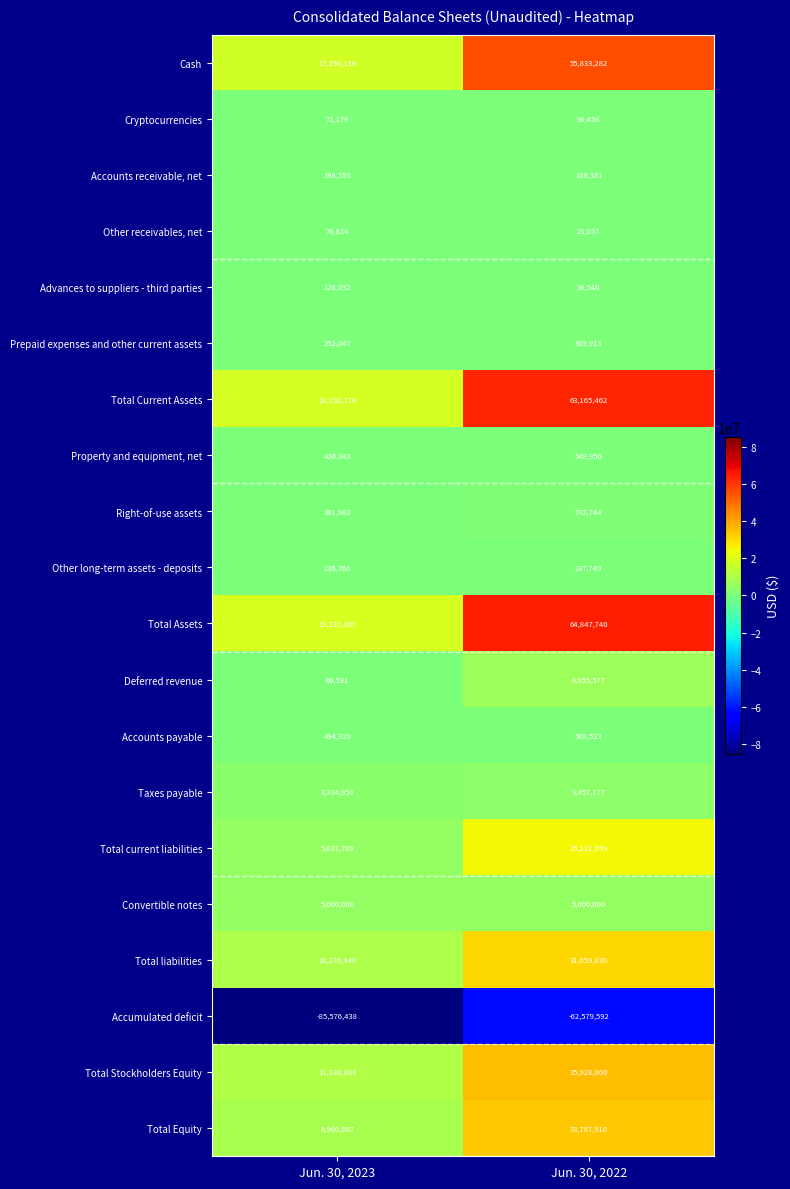

The Taxes payable series shows 3334958 at Jun. 30, 2023. True or false?

True